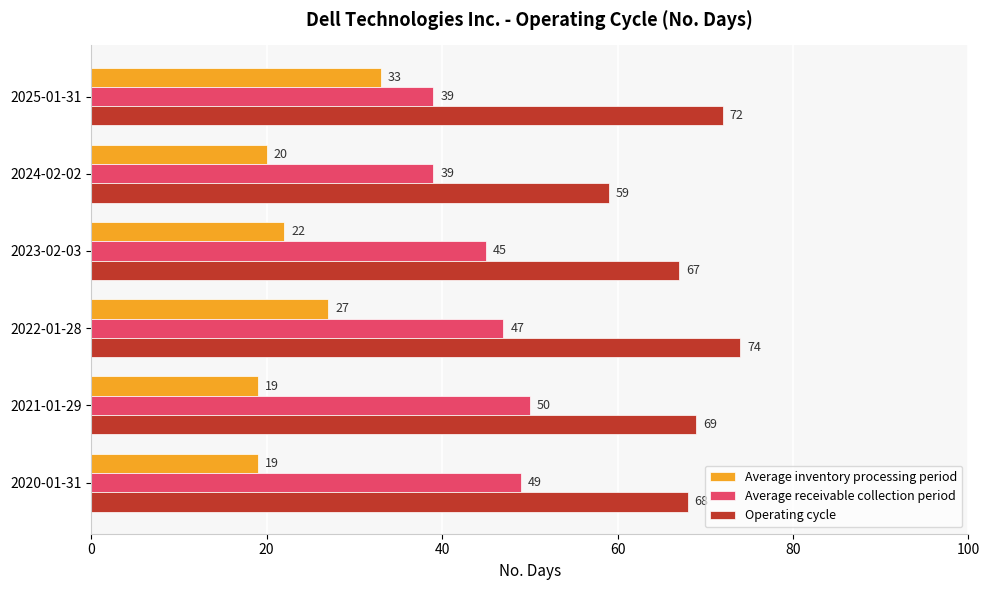

Which series has the largest total across all categories?

Operating cycle